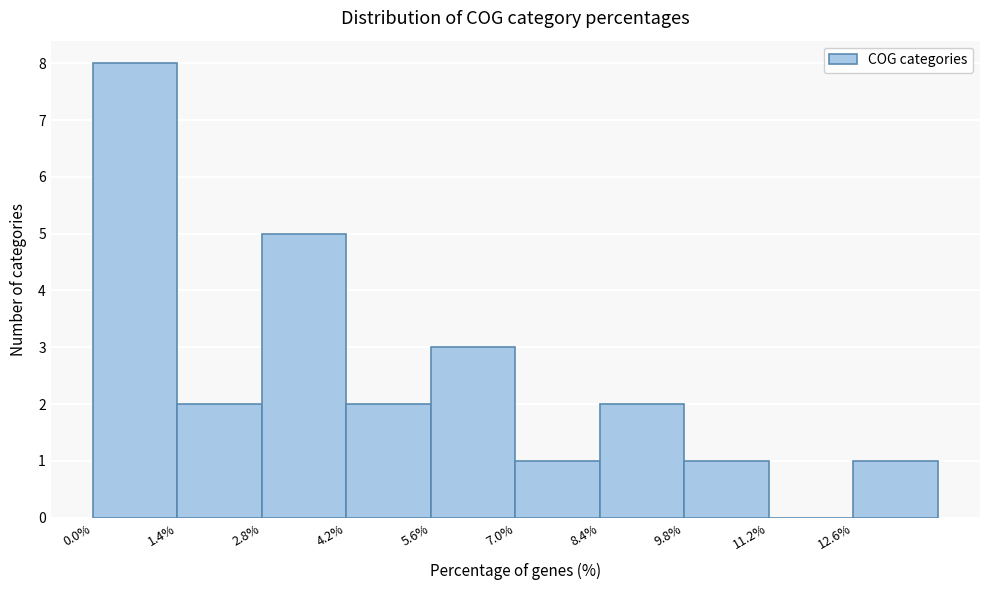

Reading left to right, transcribe this chart: for each bar, give the range it covers on the x-axis and its height. Neither the bar edges nor the heights are printed on the chart, so give them approximately, as read against the axes.

0.0 to 1.4: 8
1.4 to 2.8: 2
2.8 to 4.2: 5
4.2 to 5.6: 2
5.6 to 7.0: 3
7.0 to 8.4: 1
8.4 to 9.8: 2
9.8 to 11.2: 1
11.2 to 12.6: 0
12.6 to 14.0: 1